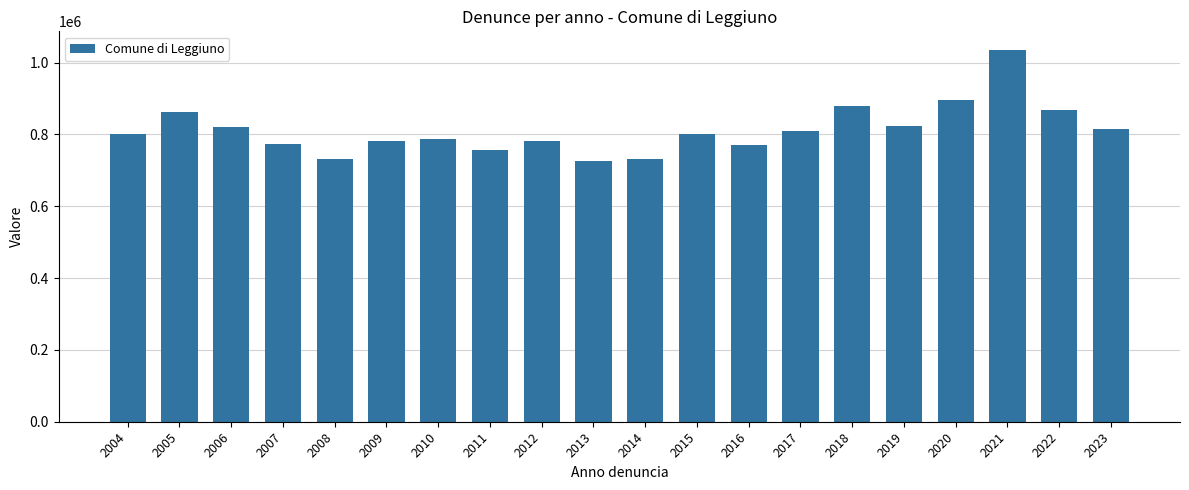

Is it true that the value at 2007 is 773453?

True